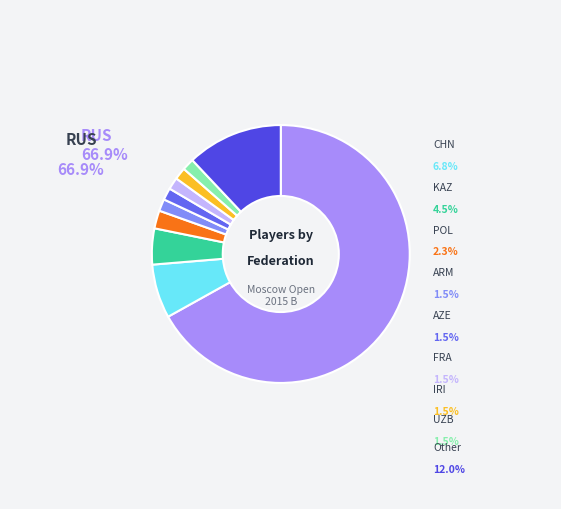

Is it true that ARM is 2% of the pie?

True